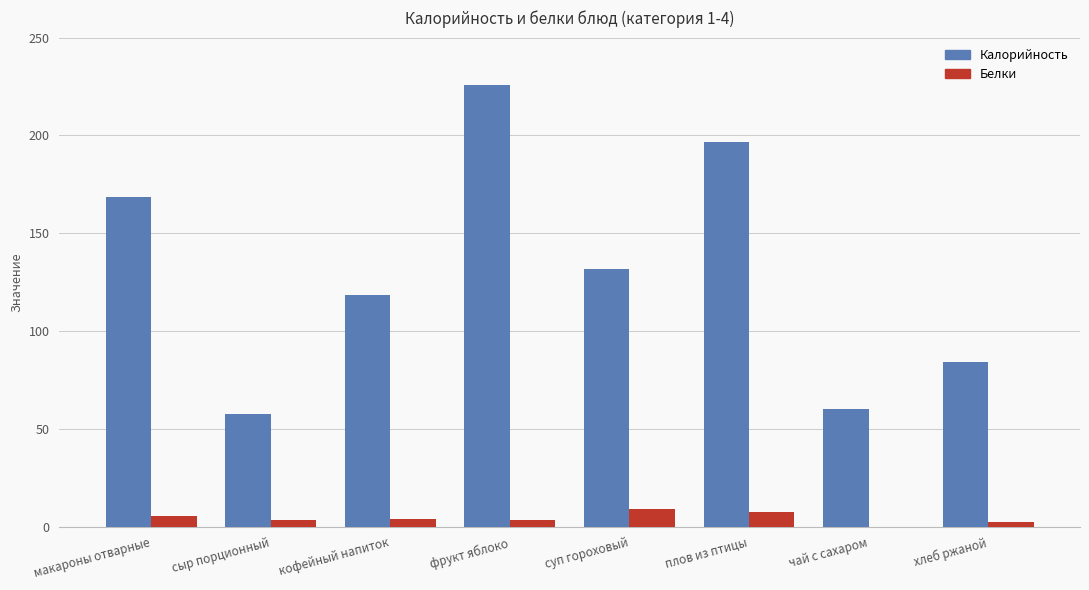

What is the total value across all series at суп гороховый?

140.9